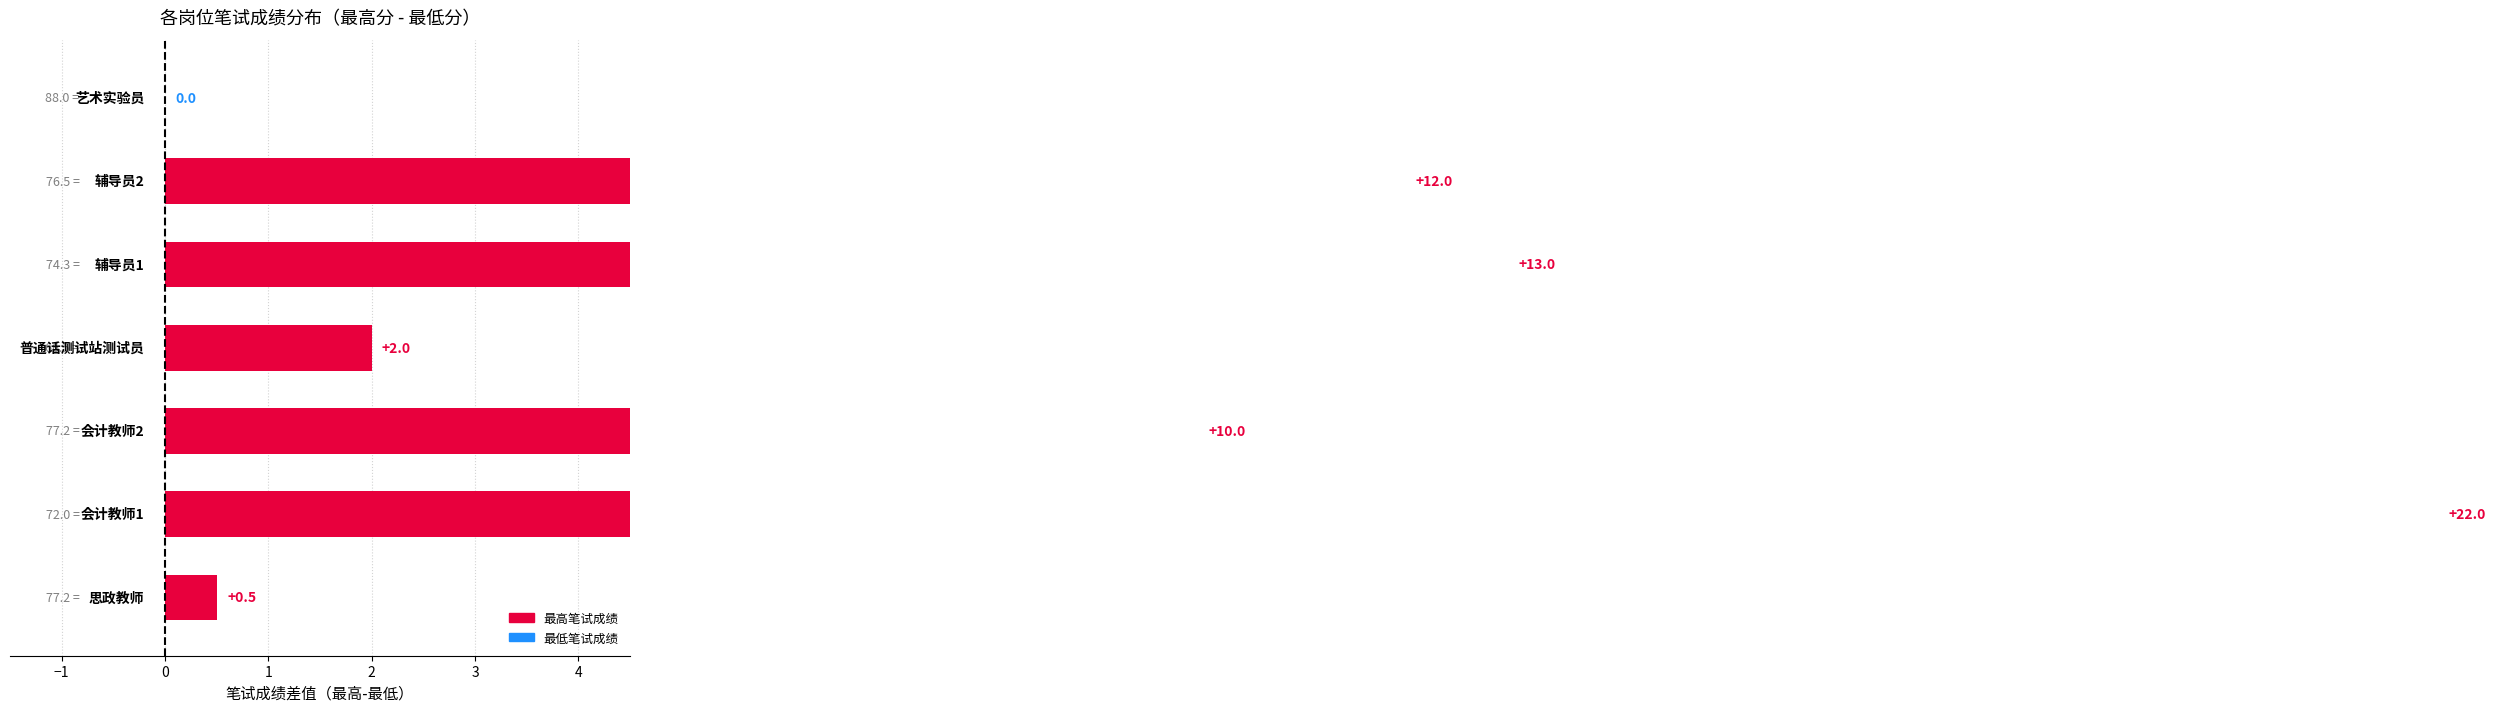

At which label is 最低笔试成绩 closest to 76?

思政教师